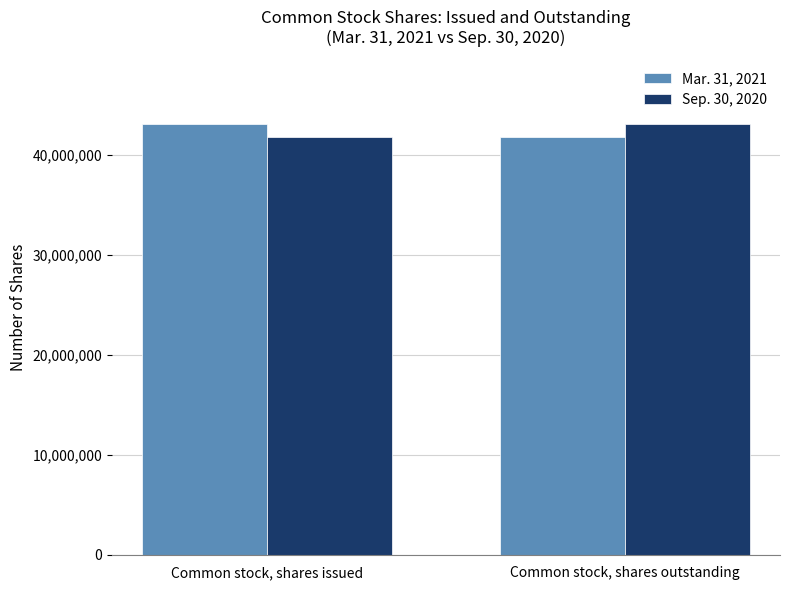

At Common stock, shares issued, list the series in order from smallest to largest.

Sep. 30, 2020, Mar. 31, 2021